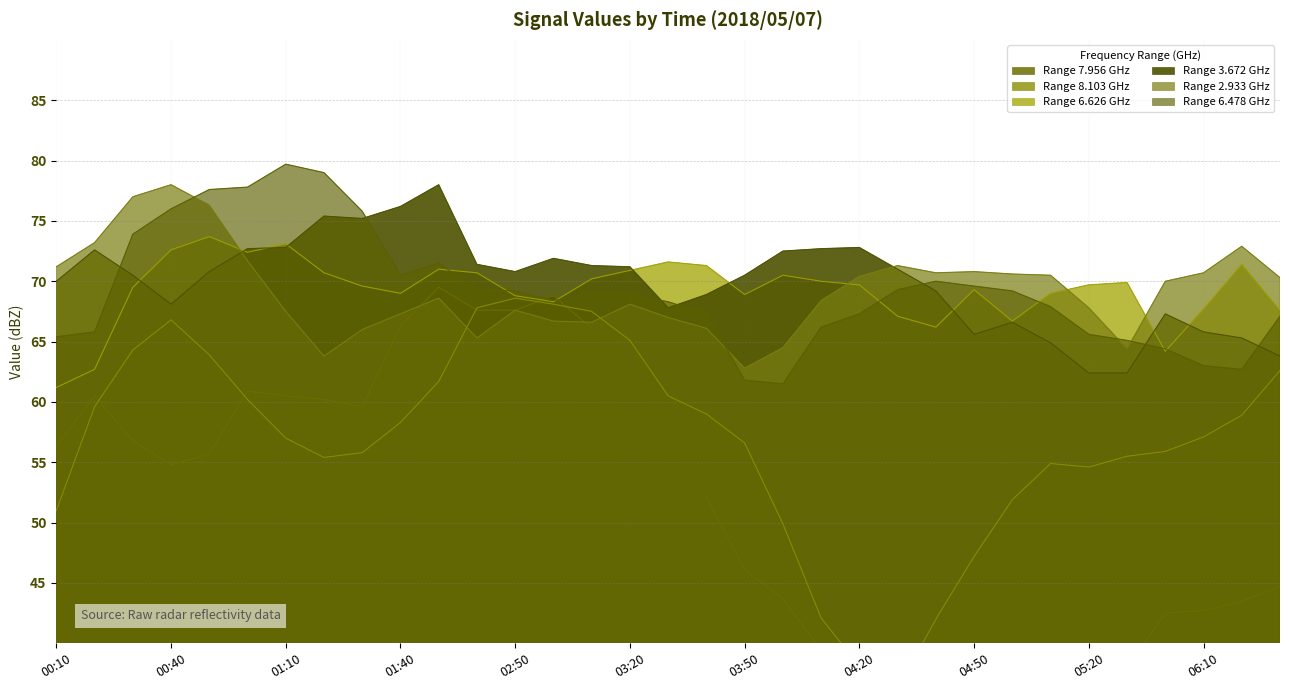

Which series has the widest spread of values?

8.103